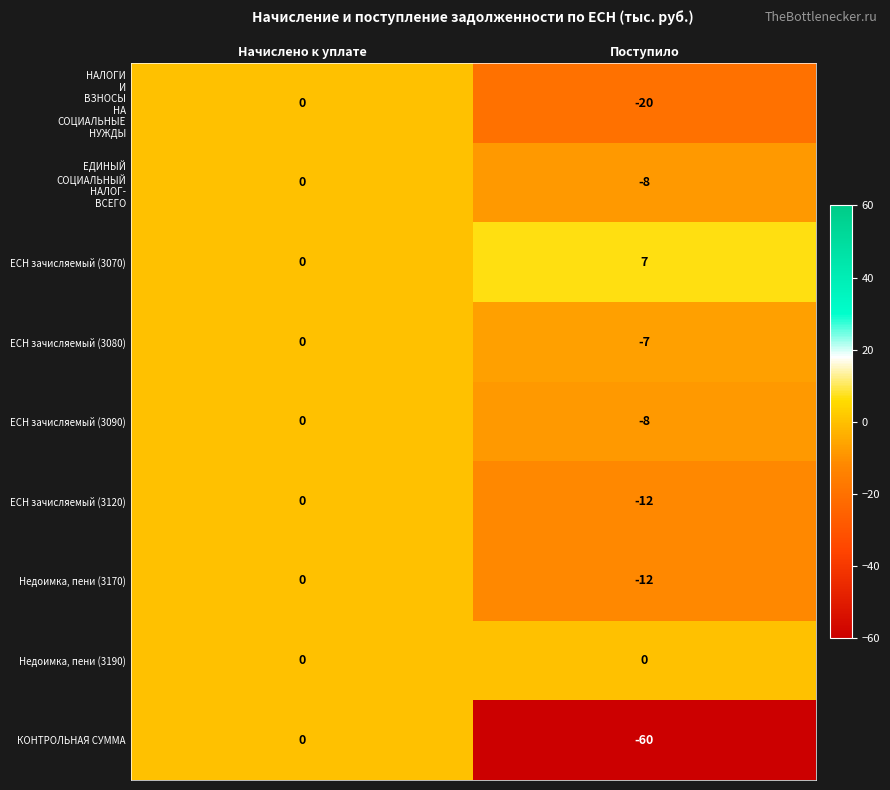

True or false: Недоимка, пени (3170) has a value of 5 at Начислено к уплате.

False